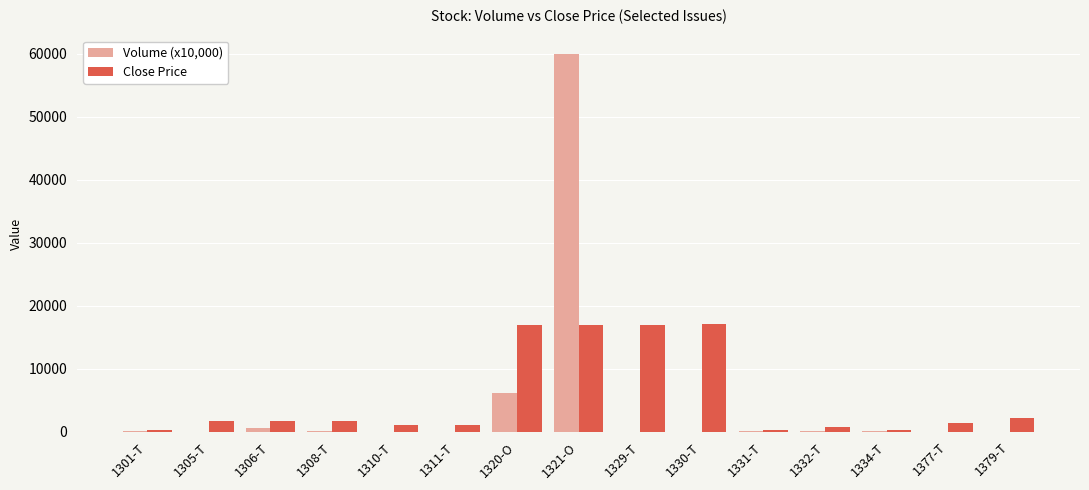

At which label does Volume (x10,000) first exceed 27?

1301-T